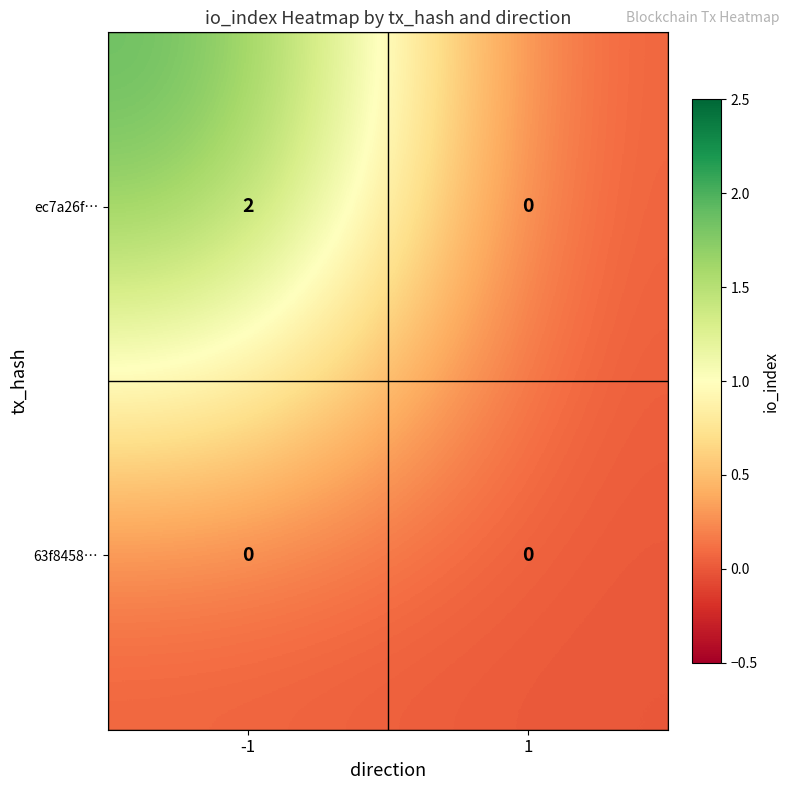

How many categories are shown in the chart?

2